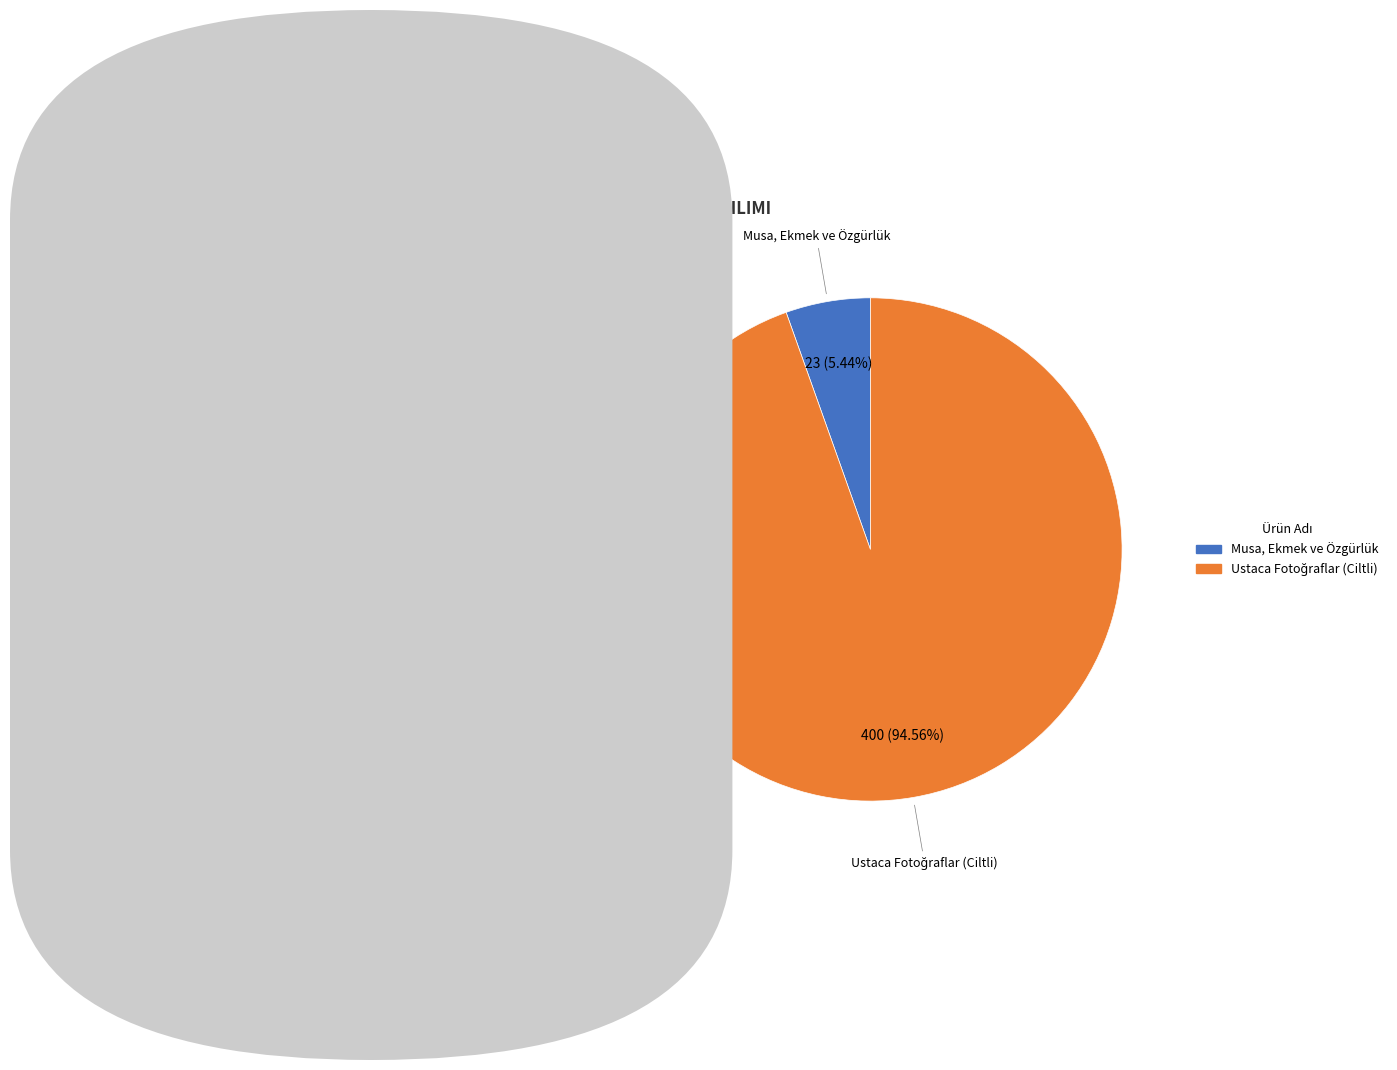

Is it true that Musa, Ekmek ve Özgürlük is 1% of the pie?

False